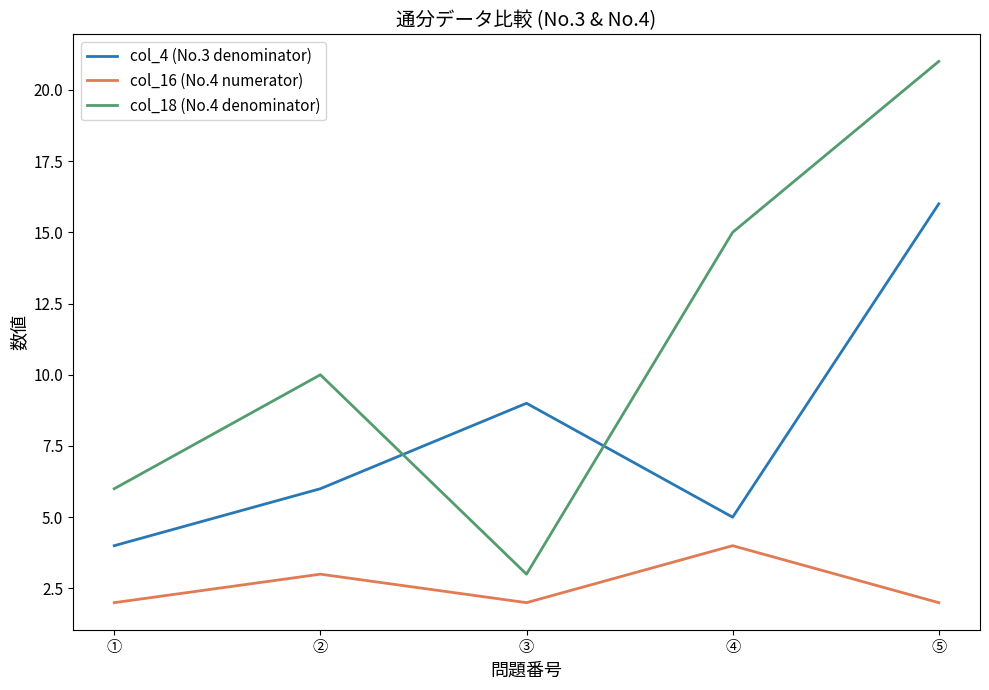

At which label does col_18 (No.4 denominator) reach its minimum?

③